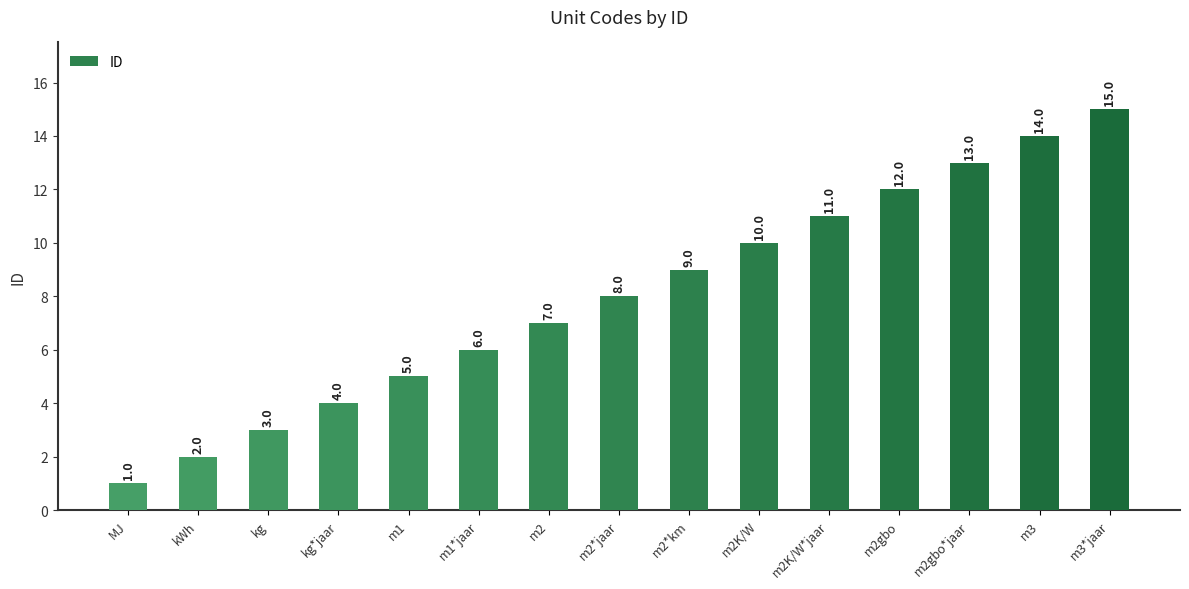

What is the sum of all values?

120